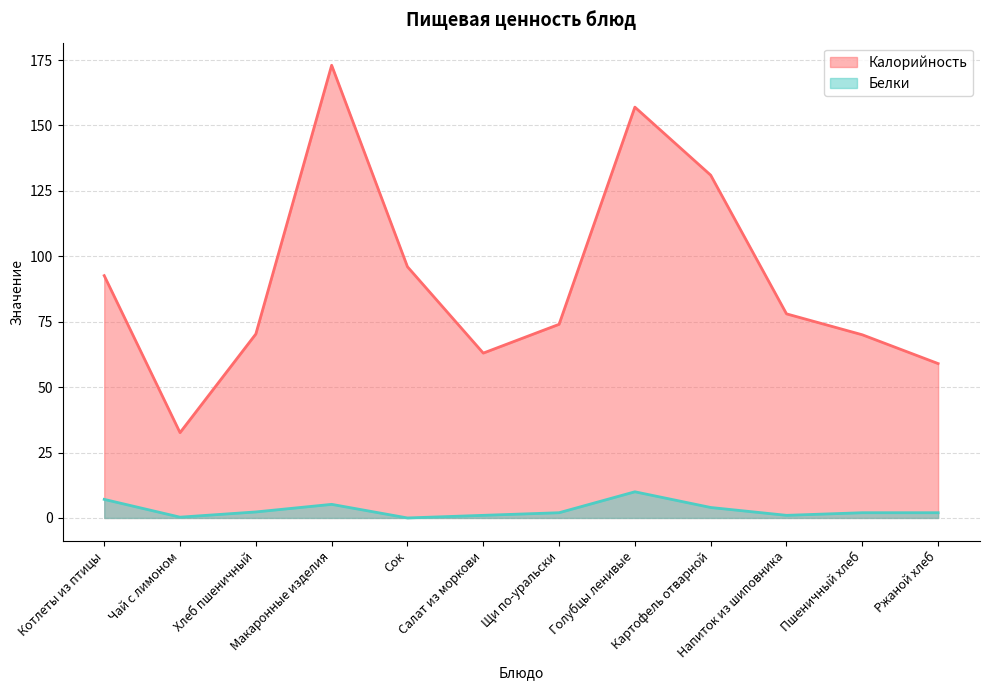

At which label does Калорийность first exceed 78?

Котлеты из птицы